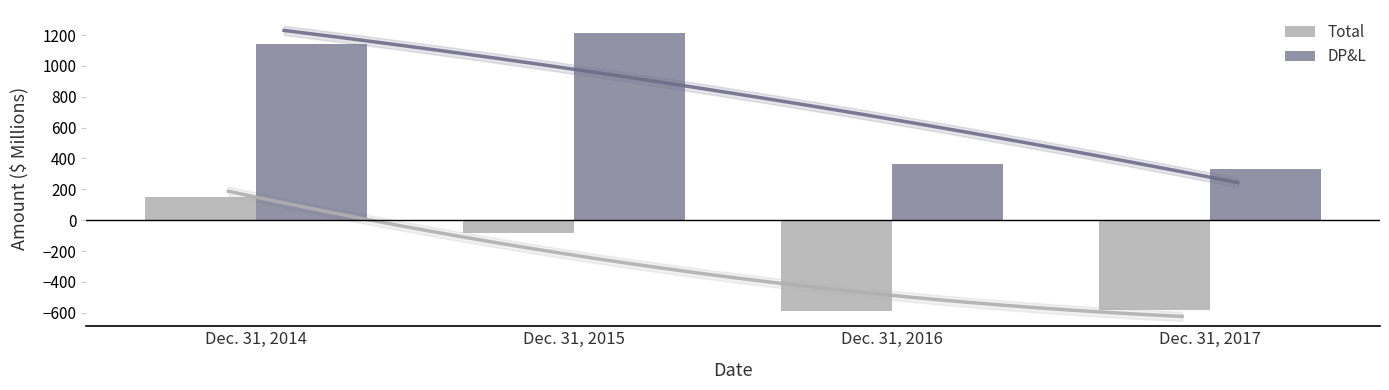

What is the value of the DP&L bar at the 4th from the left?

330.7